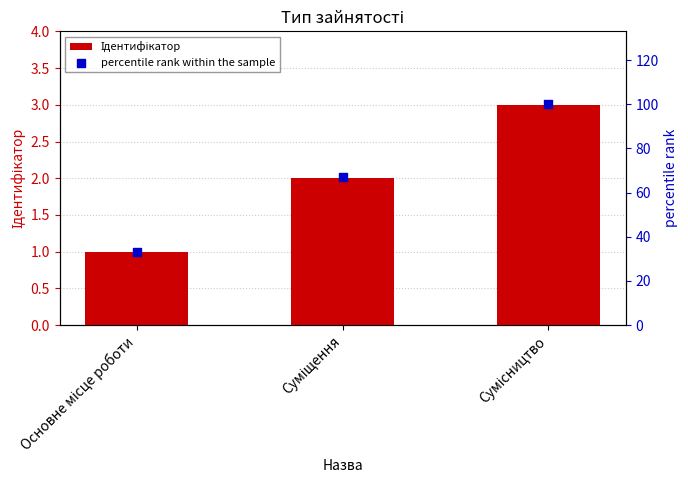

Which series contains the lowest Y value?

Ідентифікатор